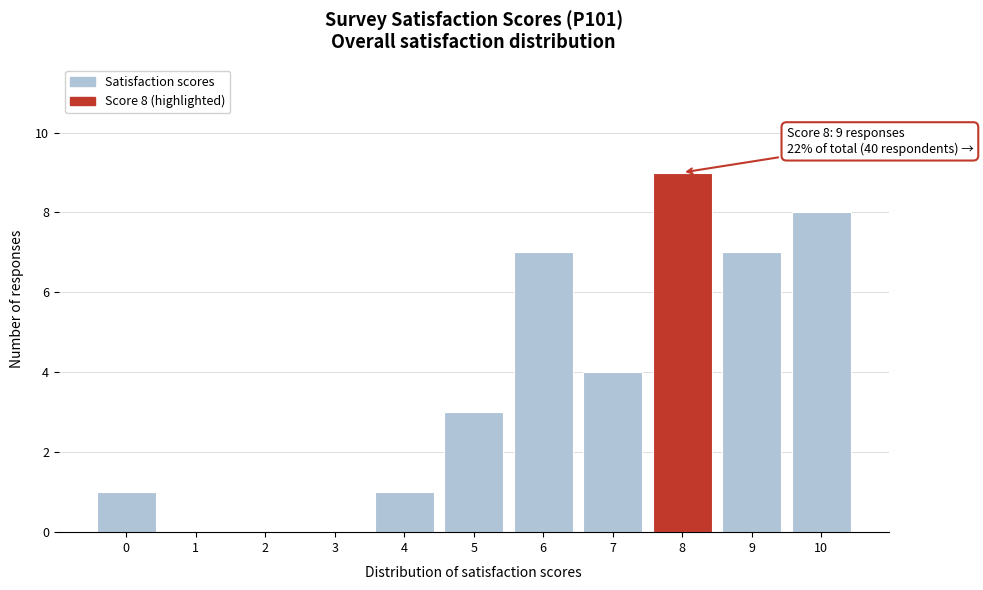

Reading left to right, list all the values displayed in this chart.

0=1	1=0	2=0	3=0	4=1	5=3	6=7	7=4	8=9	9=7	10=8